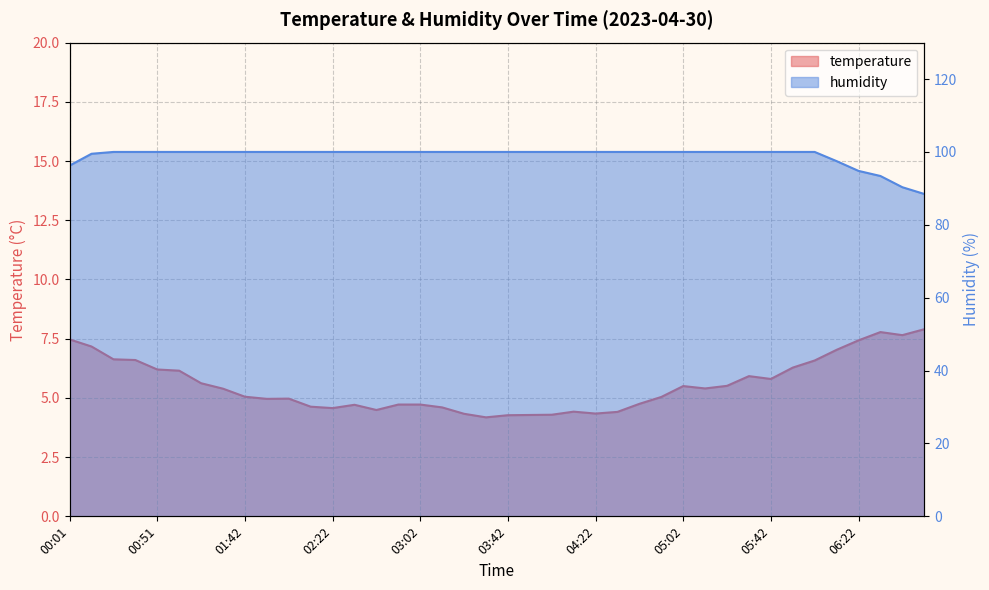

What is the highest value of the temperature series?

7.9